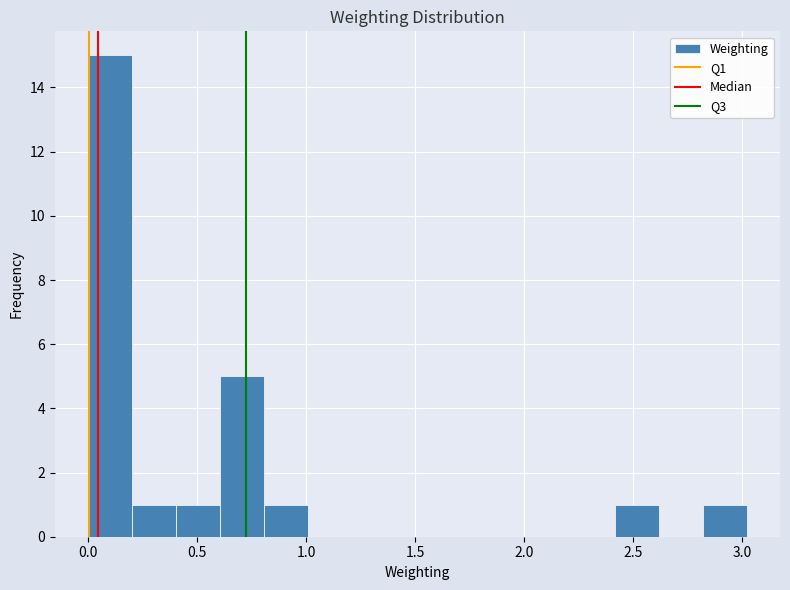

Reading left to right, list every bar in this chart as the range it spans on the x-axis followed by its height. Neither the bar edges nor the heights are printed on the chart, so give them approximately, as read against the axes.

0.0 to 0.2: 15
0.2 to 0.4: 1
0.4 to 0.6: 1
0.6 to 0.8: 5
0.8 to 1.0: 1
1.0 to 1.2: 0
1.2 to 1.4: 0
1.4 to 1.6: 0
1.6 to 1.8: 0
1.8 to 2.0: 0
2.0 to 2.2: 0
2.2 to 2.4: 0
2.4 to 2.6: 1
2.6 to 2.8: 0
2.8 to 3.0: 1